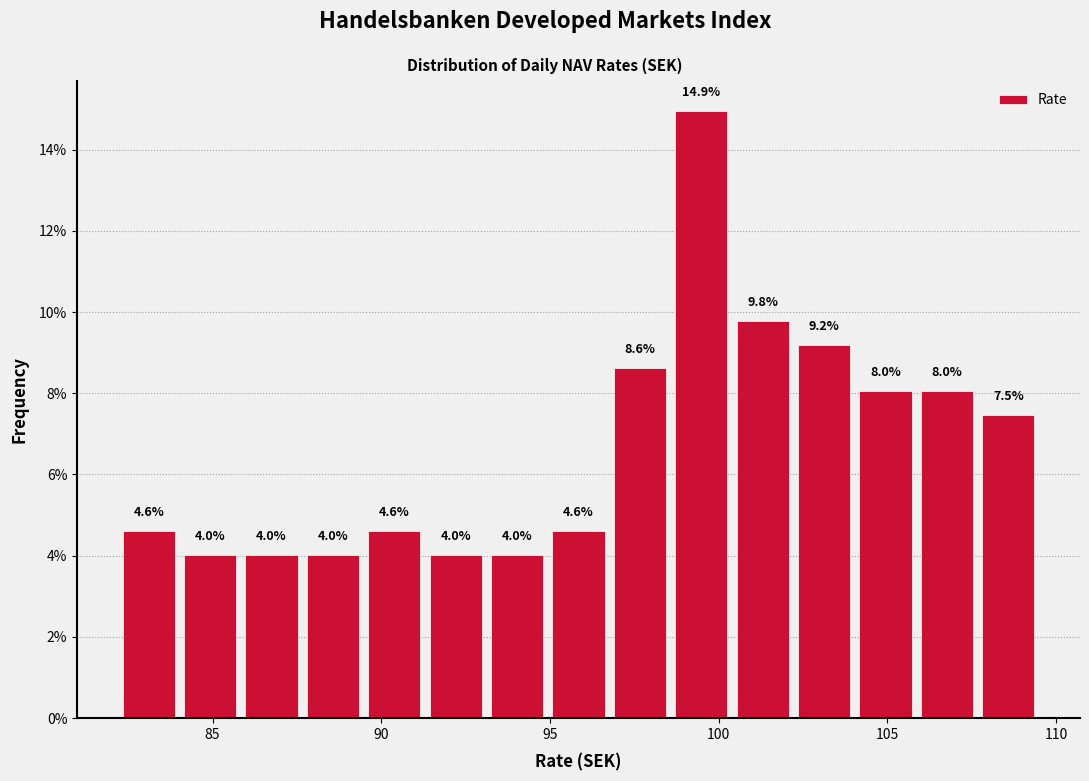

Around what value on the x-axis is the tallest bar? Give the approximate position of its centre, as read against the axis.

99.5